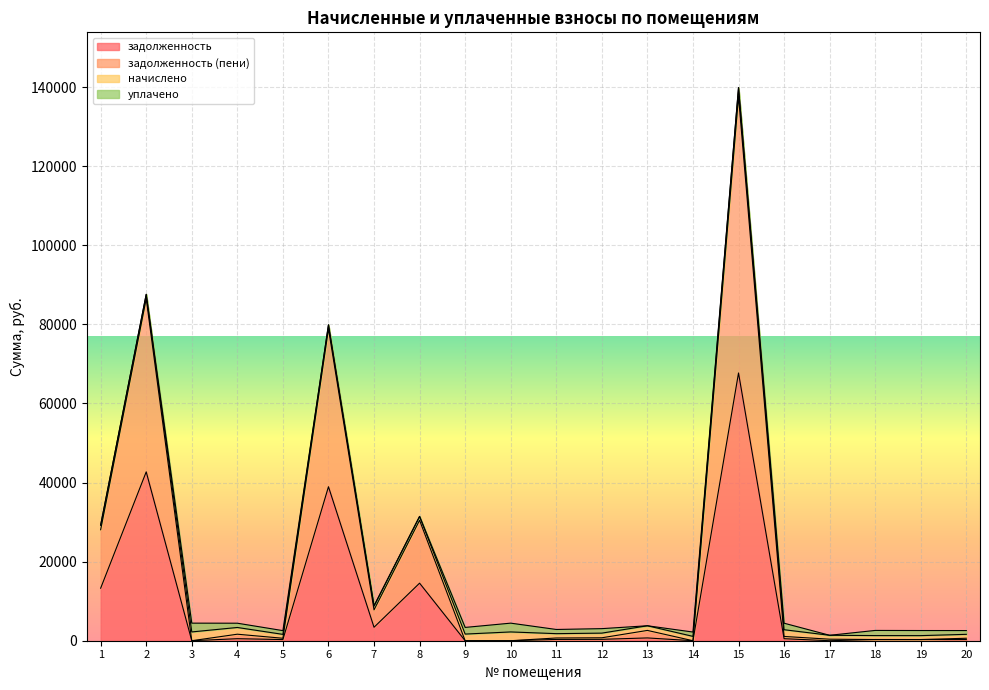

At which category is the sum across all series the highest?

15